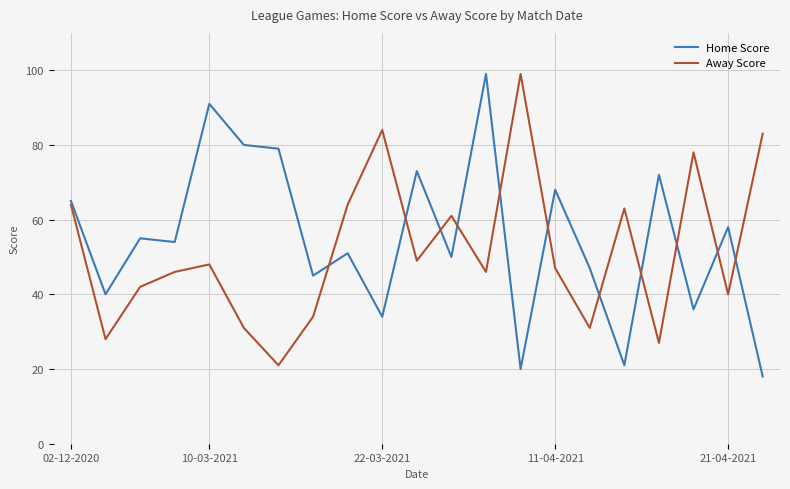

What is the highest value of the Home Score series?

99